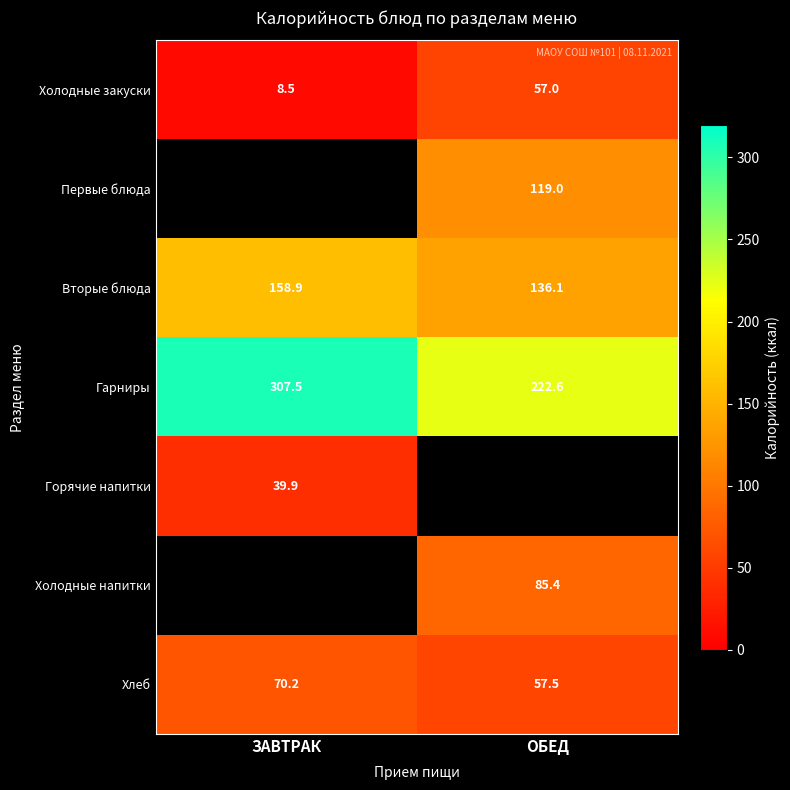

Between ОБЕД and ЗАВТРАК, which is larger?

ОБЕД